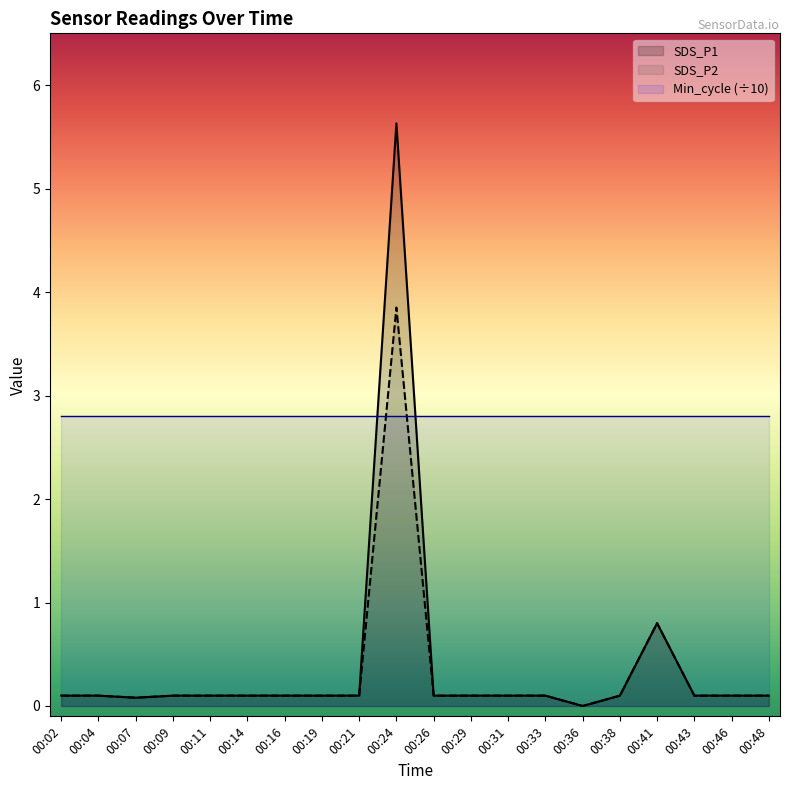

At which category does SDS_P2 reach its first local valley?

00:07